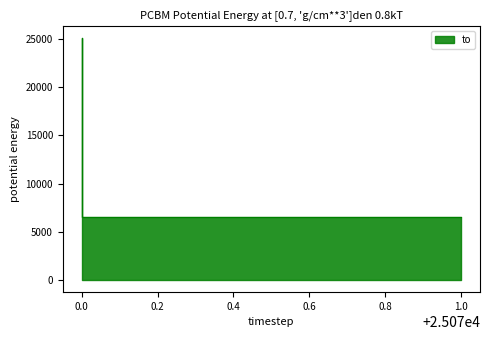

The chart shows a value of 6591 at 1.0. True or false?

True